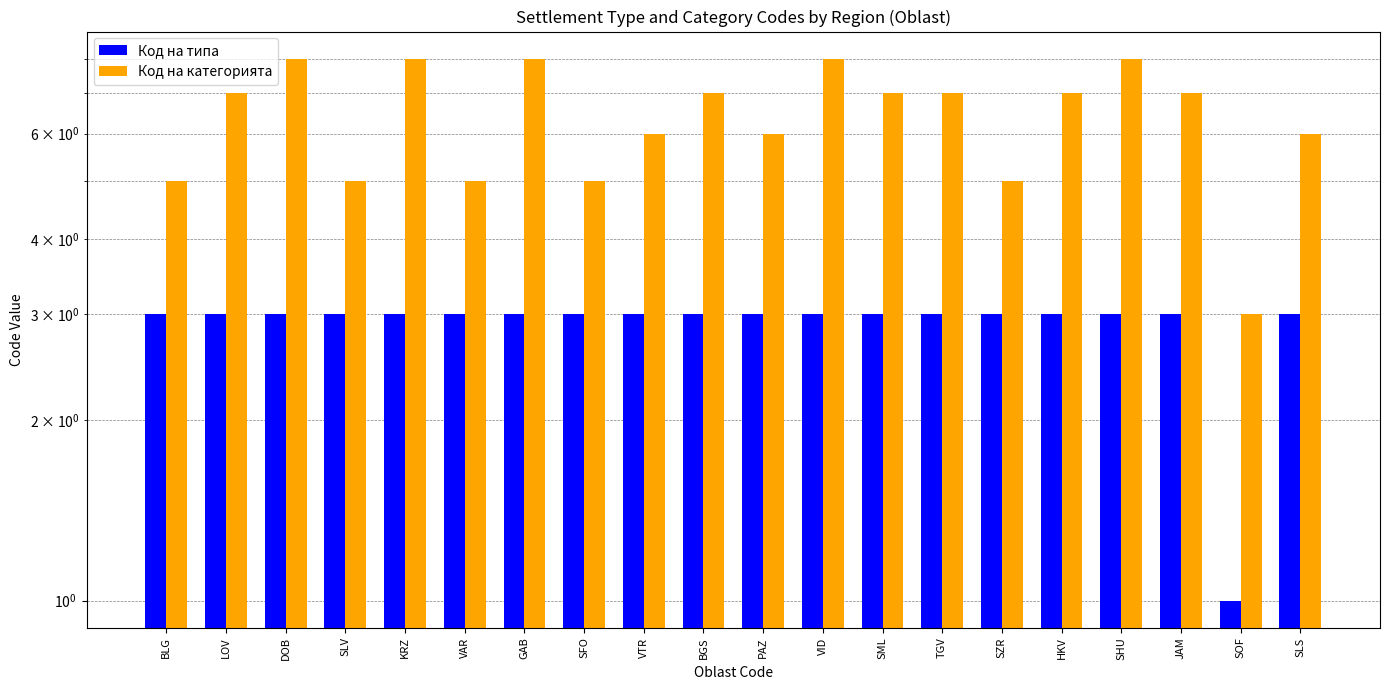

What is the label of the 14th bar from the left?

TGV